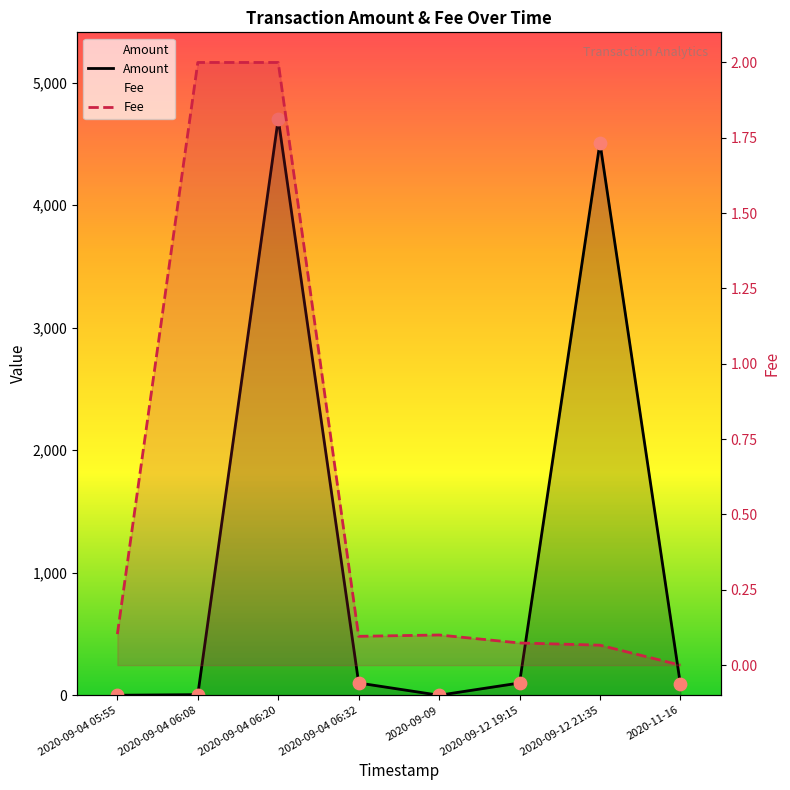

What is the total value across all series at 2020-11-16?

90.0